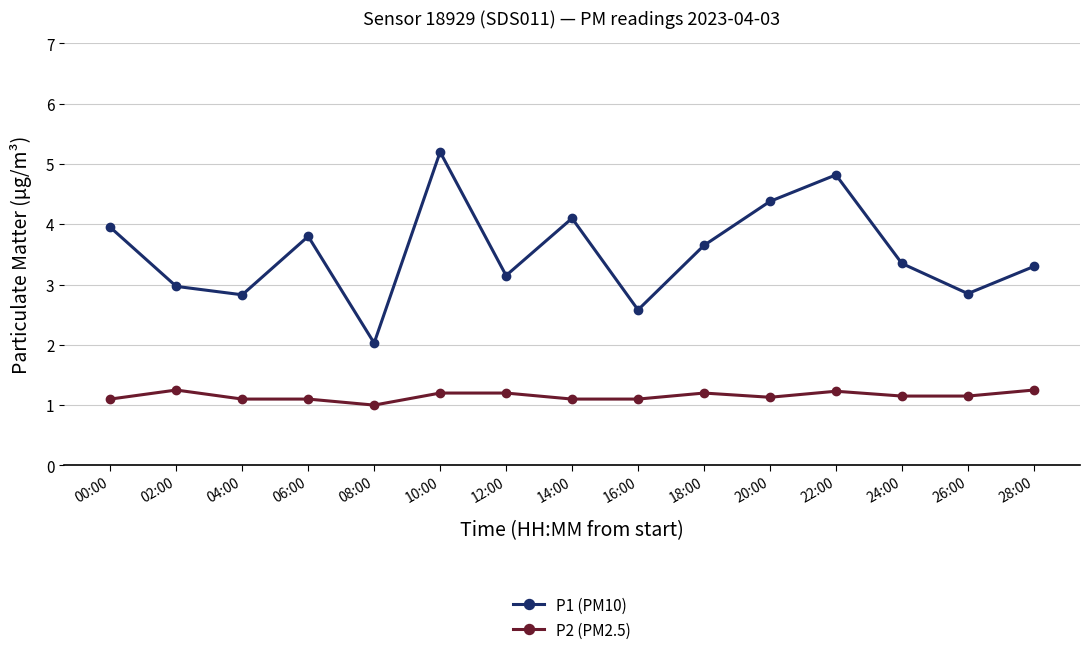

What is the spread (max minus min) of values at 26:00?

1.7